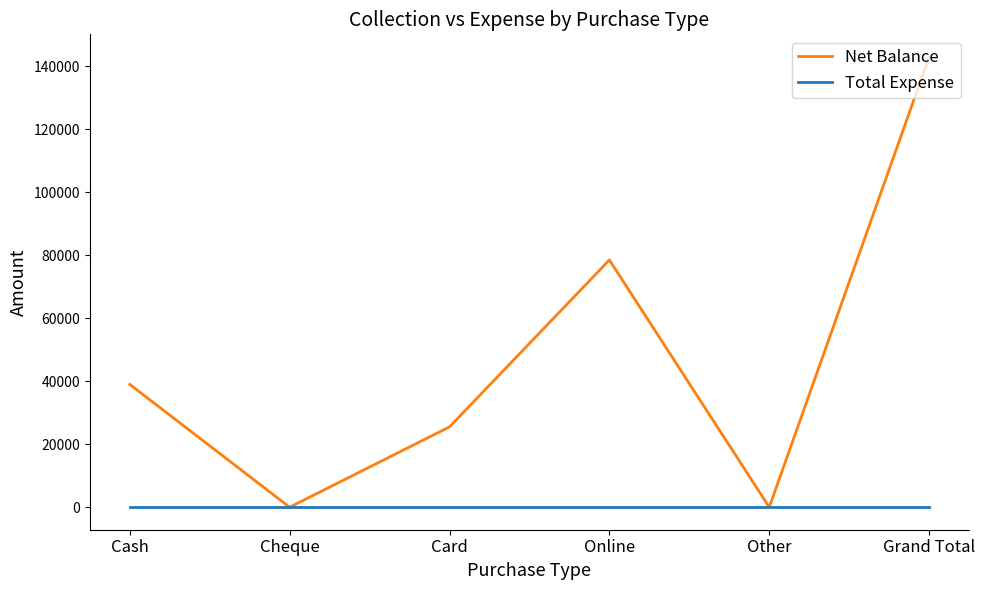

Reading left to right, extract all data points from this chart.

Net Balance: 38999	0	25500	78500	0	142999
Total Expense: 0	0	0	0	0	0